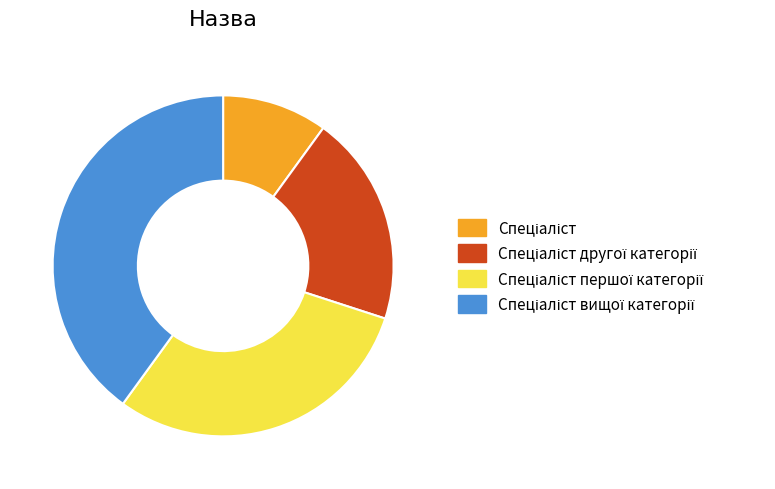

Is there any slice that represents more than half of the pie?

No